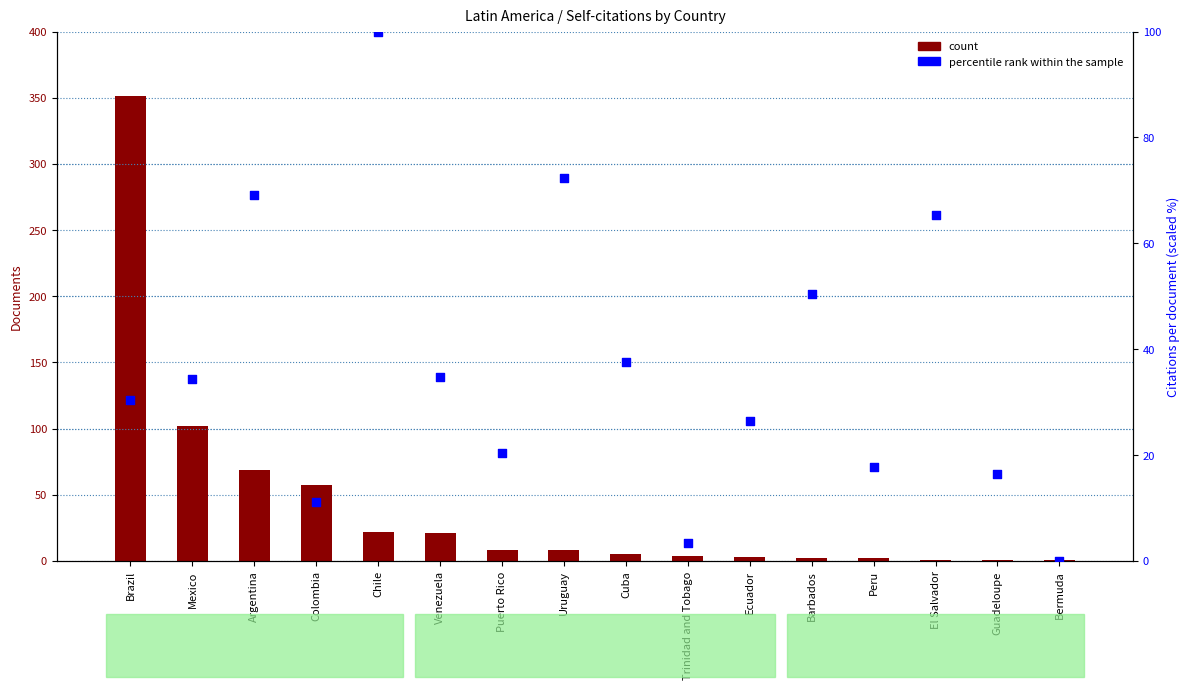

At how many categories does at least one series exceed 87?

3